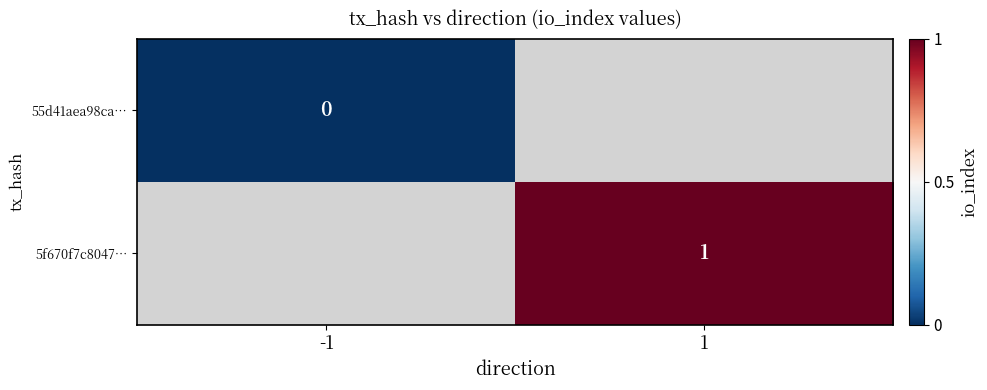

Is it true that 5f670f7c8047… equals 1 at 1?

True